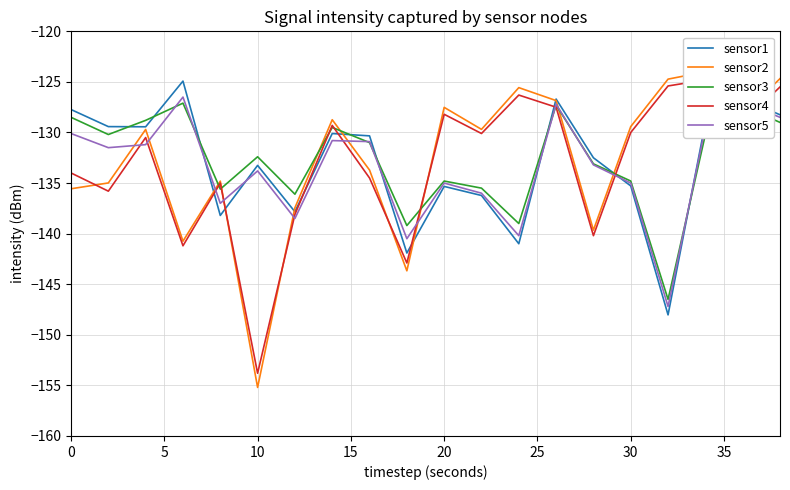

True or false: sensor3 and sensor1 cross at least once.

True